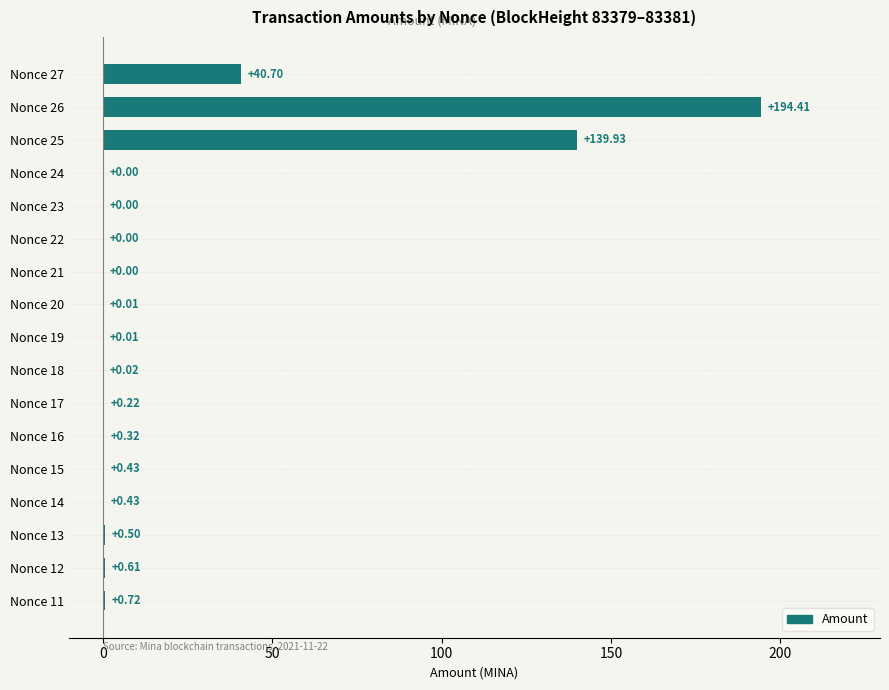

What is the average value?

22.3